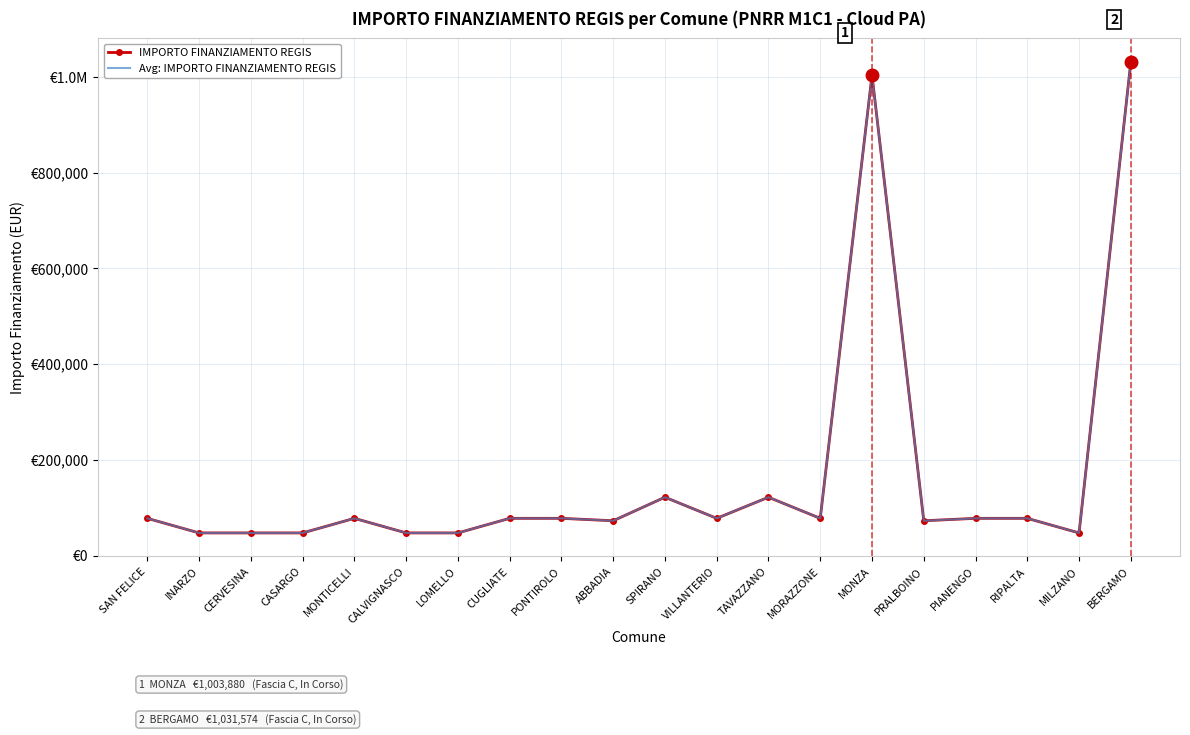

Reading left to right, list all the values displayed in this chart.

IMPORTO FINANZIAMENTO REGIS: SAN FELICE=77897	INARZO=47427	CERVESINA=47427	CASARGO=47427	MONTICELLI=77897	CALVIGNASCO=47427	LOMELLO=47427	CUGLIATE=77897	PONTIROLO=77897	ABBADIA=72828	SPIRANO=121992	VILLANTERIO=77897	TAVAZZANO=121992	MORAZZONE=77897	MONZA=1003880	PRALBOINO=72828	PIANENGO=77897	RIPALTA=77897	MILZANO=47427	BERGAMO=1031574
Avg: IMPORTO FINANZIAMENTO REGIS: SAN FELICE=77897	INARZO=47427	CERVESINA=47427	CASARGO=47427	MONTICELLI=77897	CALVIGNASCO=47427	LOMELLO=47427	CUGLIATE=77897	PONTIROLO=77897	ABBADIA=72828	SPIRANO=121992	VILLANTERIO=77897	TAVAZZANO=121992	MORAZZONE=77897	MONZA=1003880	PRALBOINO=72828	PIANENGO=77897	RIPALTA=77897	MILZANO=47427	BERGAMO=1031574